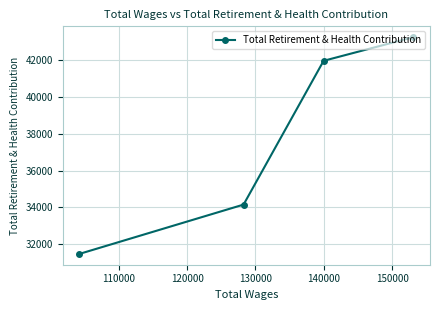

What is the greatest value displayed?

43270